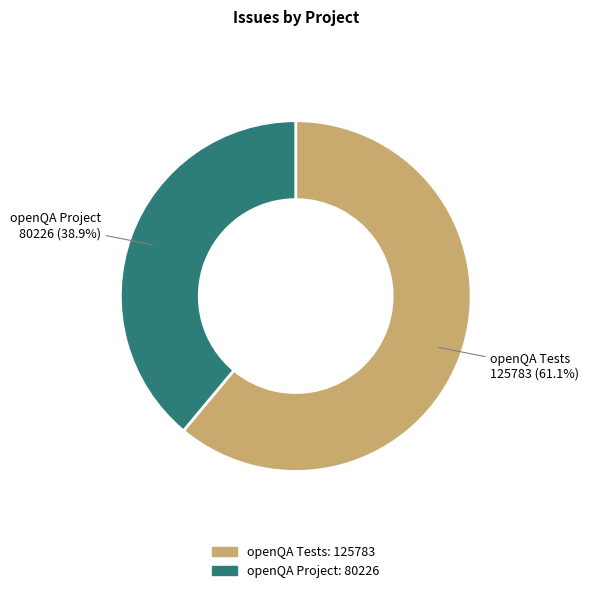

Rank the categories by value from lowest to highest.

openQA Project, openQA Tests